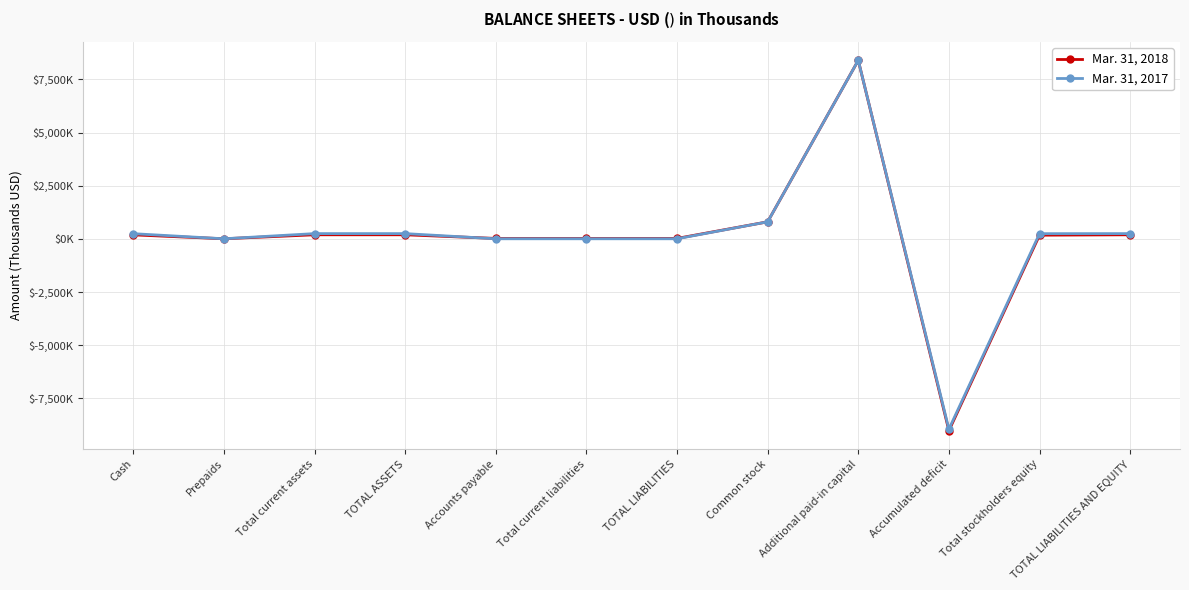

Which series has the largest total across all categories?

Mar. 31, 2017